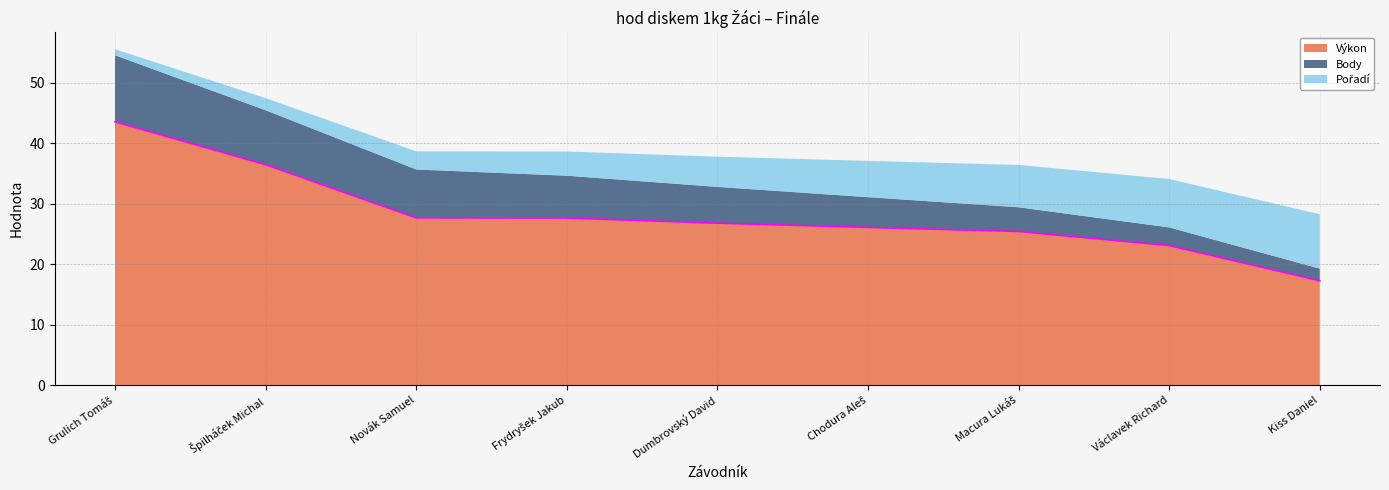

Which series has the largest total across all categories?

Výkon